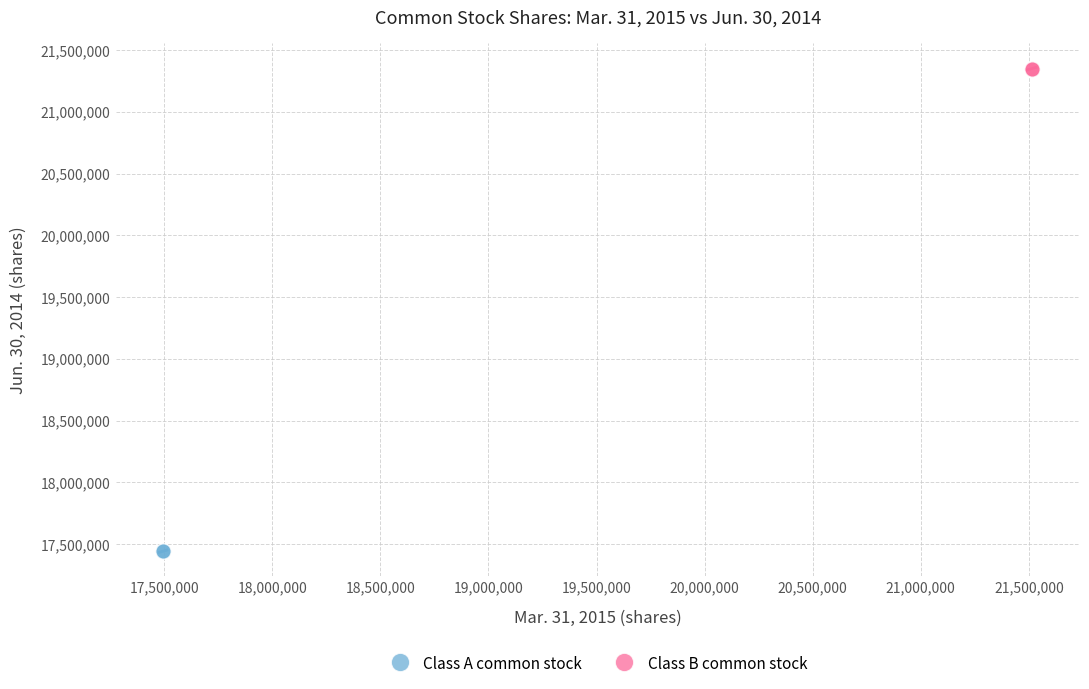

Which series reaches the maximum Y coordinate?

Class B common stock